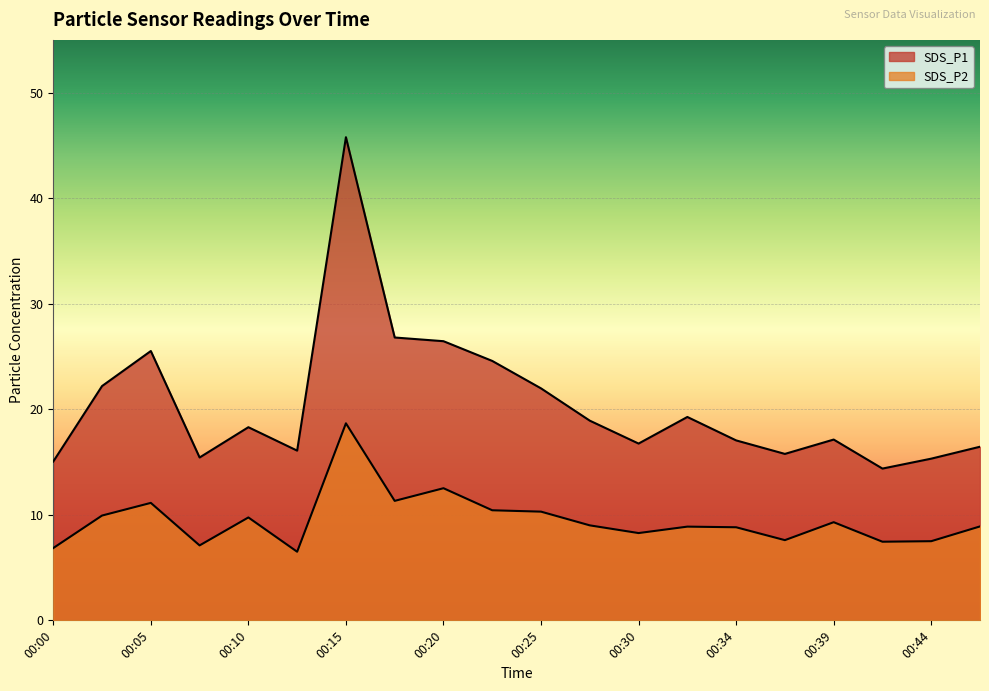

What is the value of the SDS_P1 point at the 8th from the left?

26.8